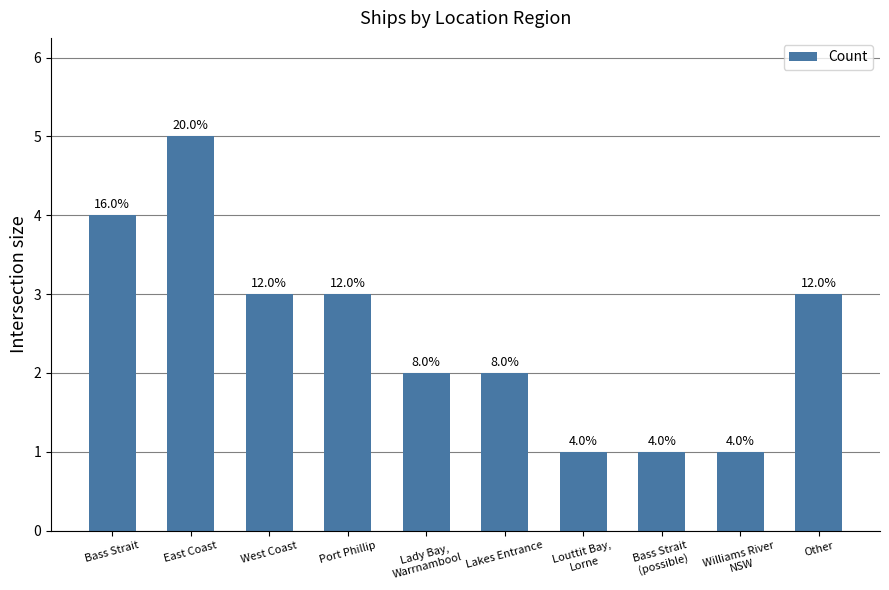

How many bars are there in total?

10